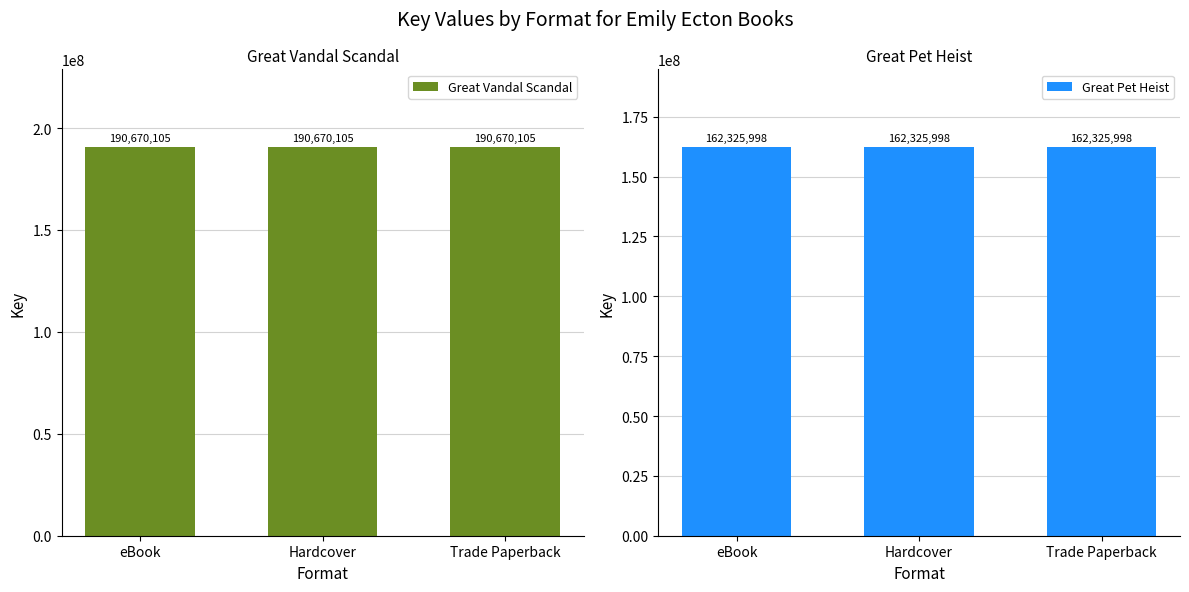

True or false: Great Vandal Scandal has a value of 190670105 at eBook.

True